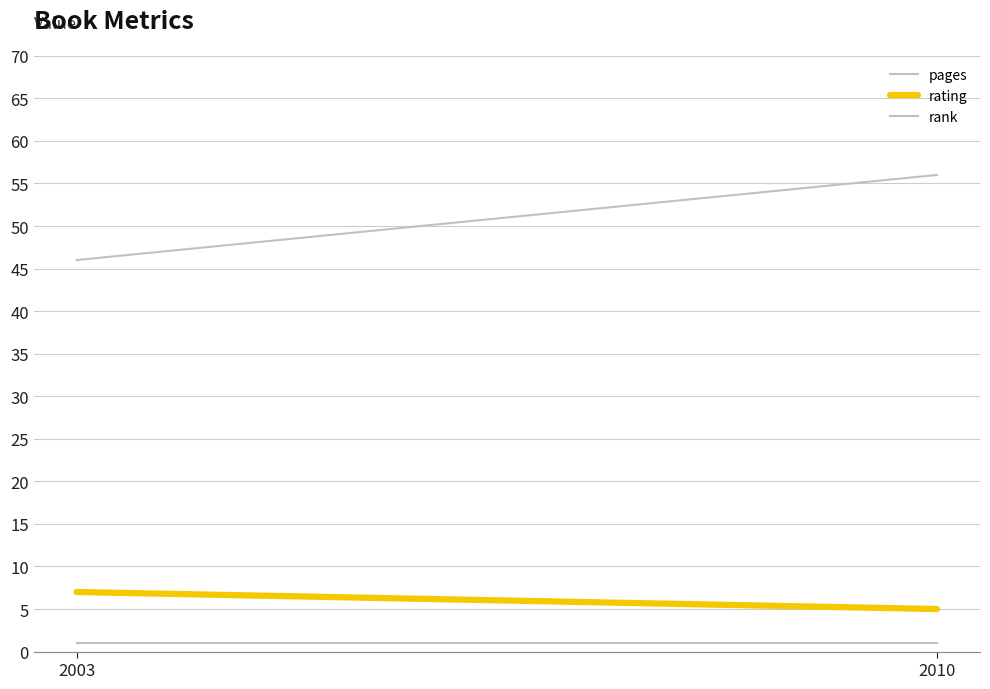

What is the difference between the maximum and minimum values in the pages series?

10